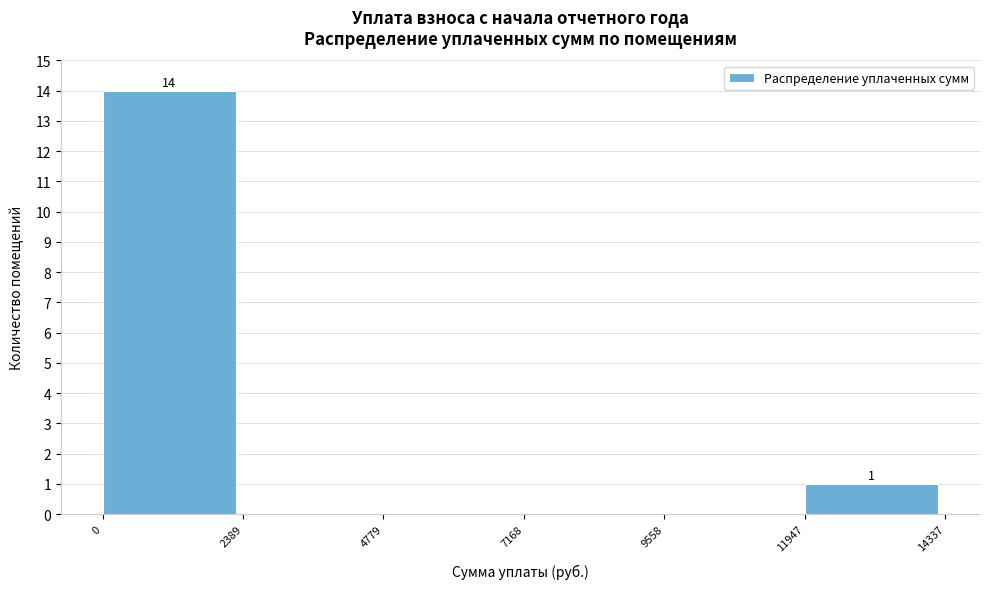

Which range on the x-axis has the tallest bar?

0 to 2389